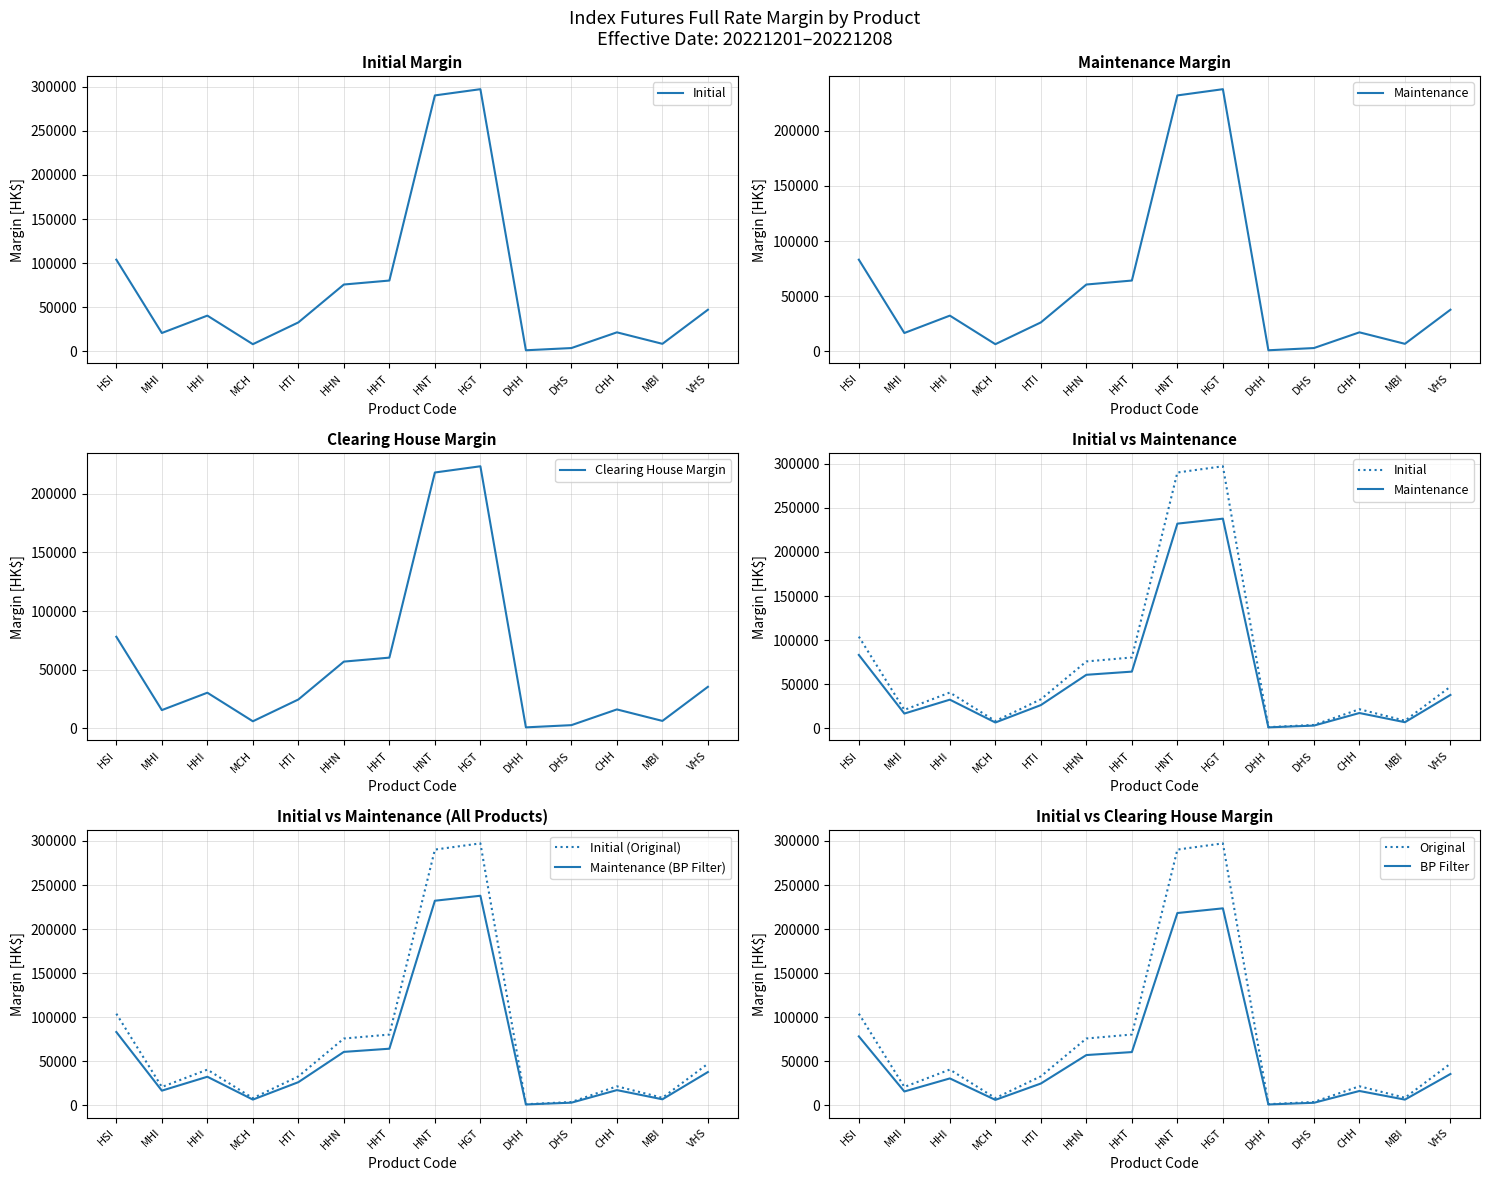

What is the sum of the Initial values at HHT and MCH?

88377